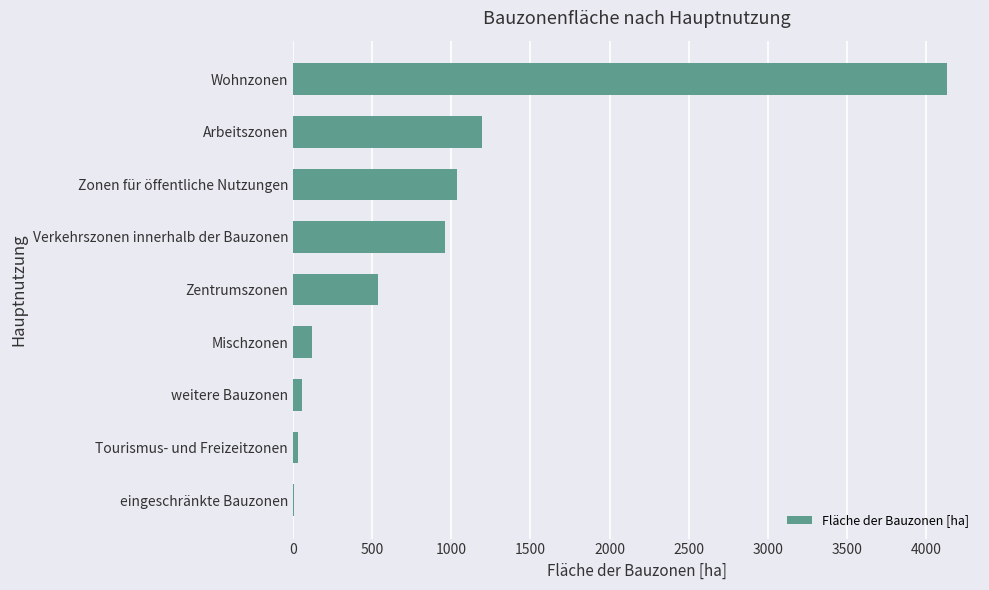

How many categories are shown in the chart?

9